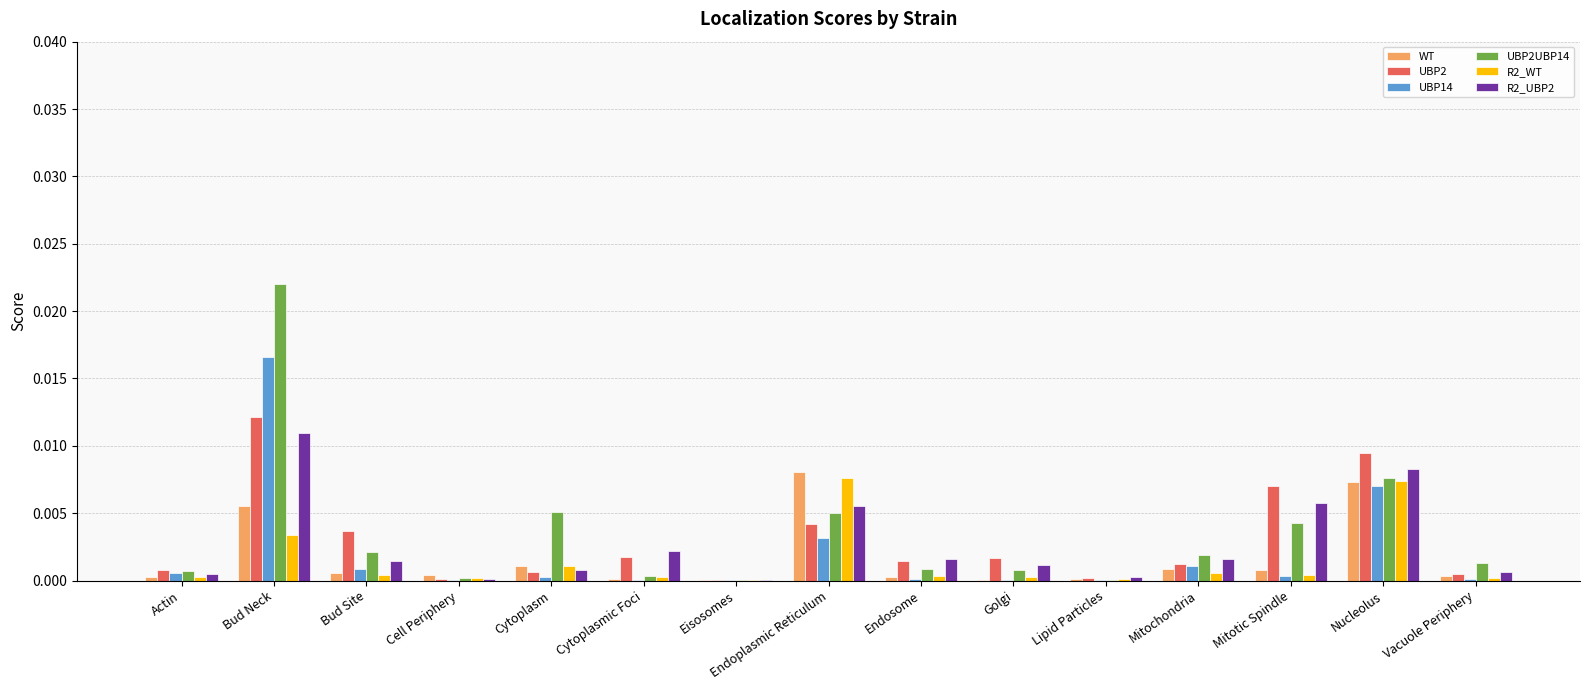

True or false: UBP2UBP14 has a value of 0.0 at Endoplasmic Reticulum.

True